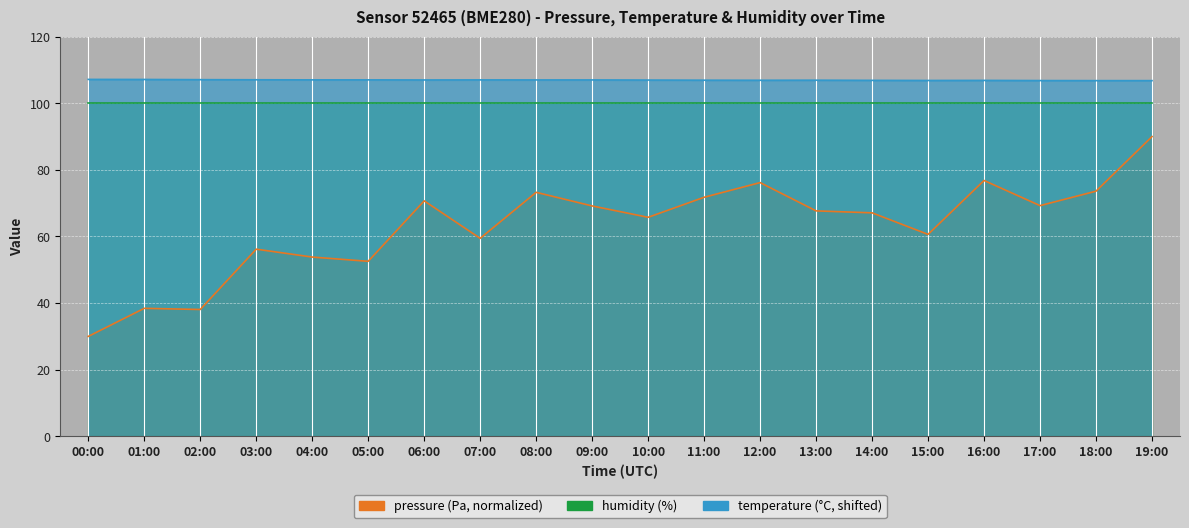

Read the pressure value at 19:00.

90.0